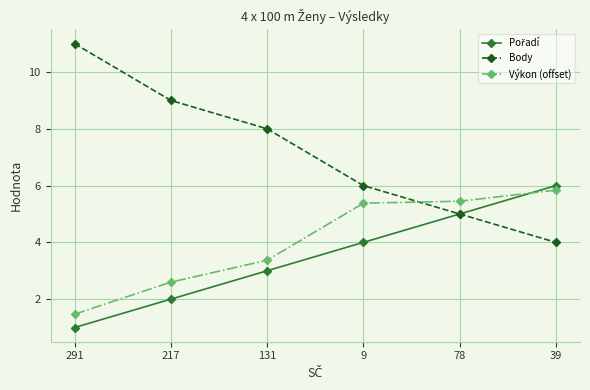

Which series has the largest range (max minus min)?

Body